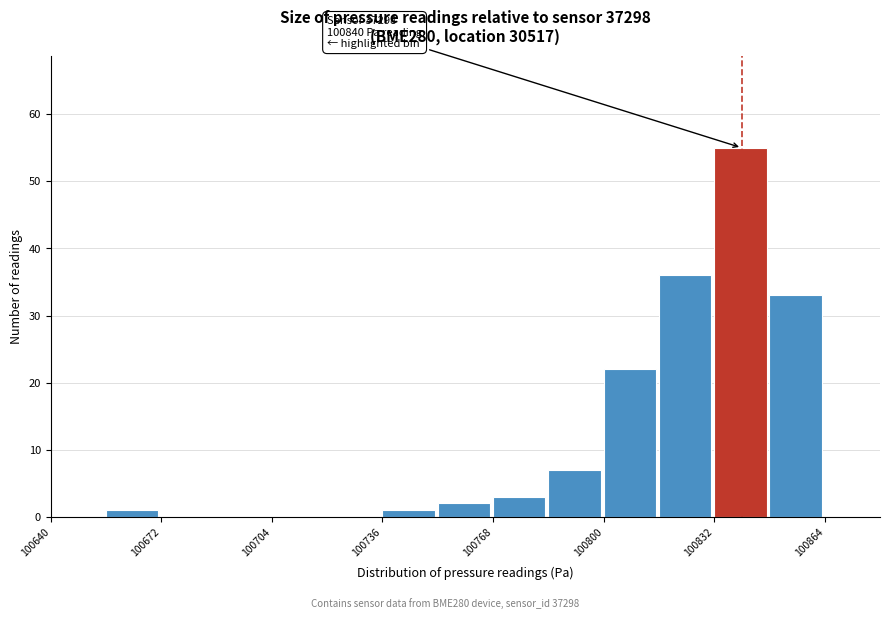

Around what value on the x-axis is the tallest bar? Give the approximate position of its centre, as read against the axis.

100840